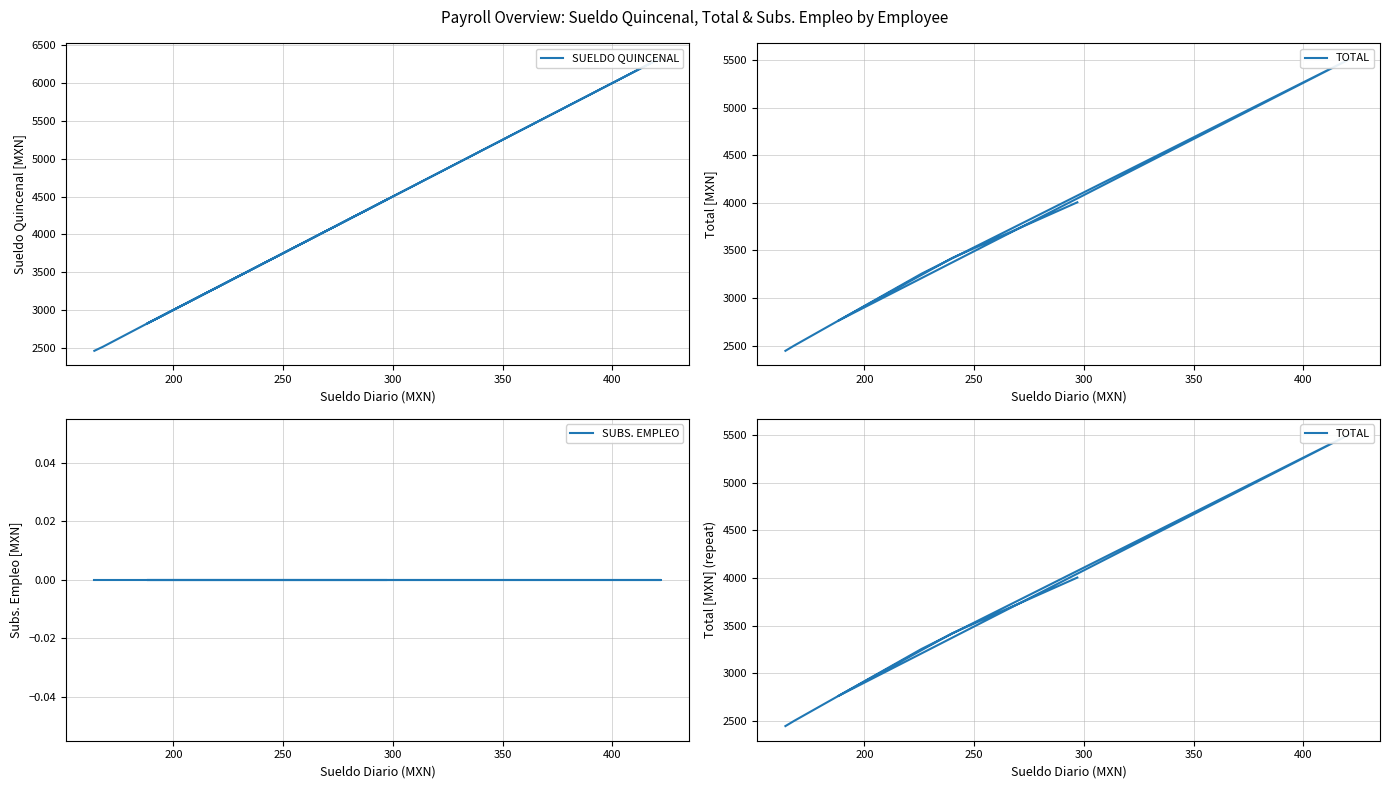

At 250, list the series in order from largest to smallest.

SUELDO QUINCENAL, TOTAL, SUBS. EMPLEO